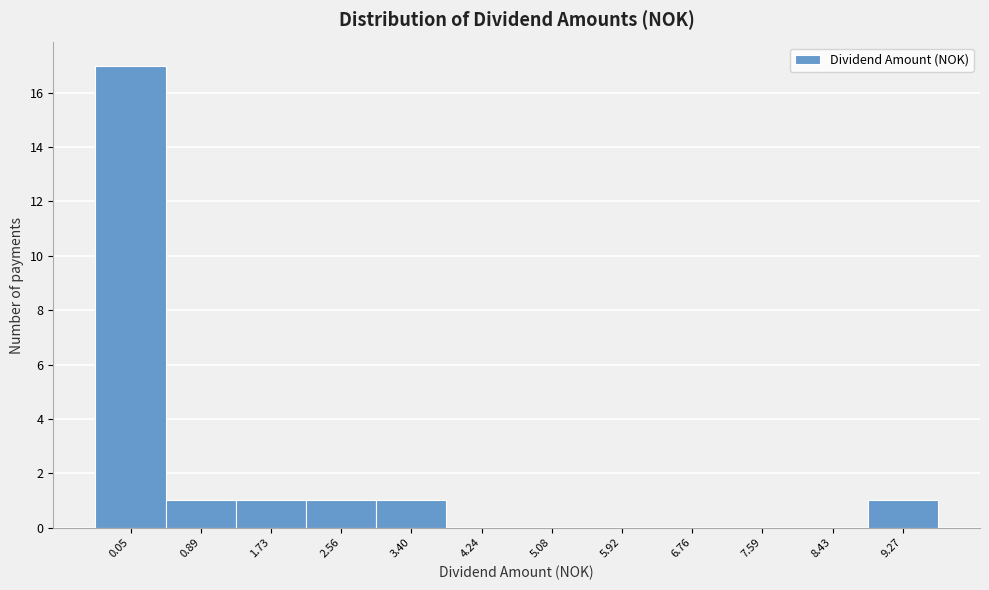

Reading right to left, list all the values displayed in this chart.

9.27=1	8.43=0	7.59=0	6.76=0	5.92=0	5.08=0	4.24=0	3.40=1	2.56=1	1.73=1	0.89=1	0.05=17